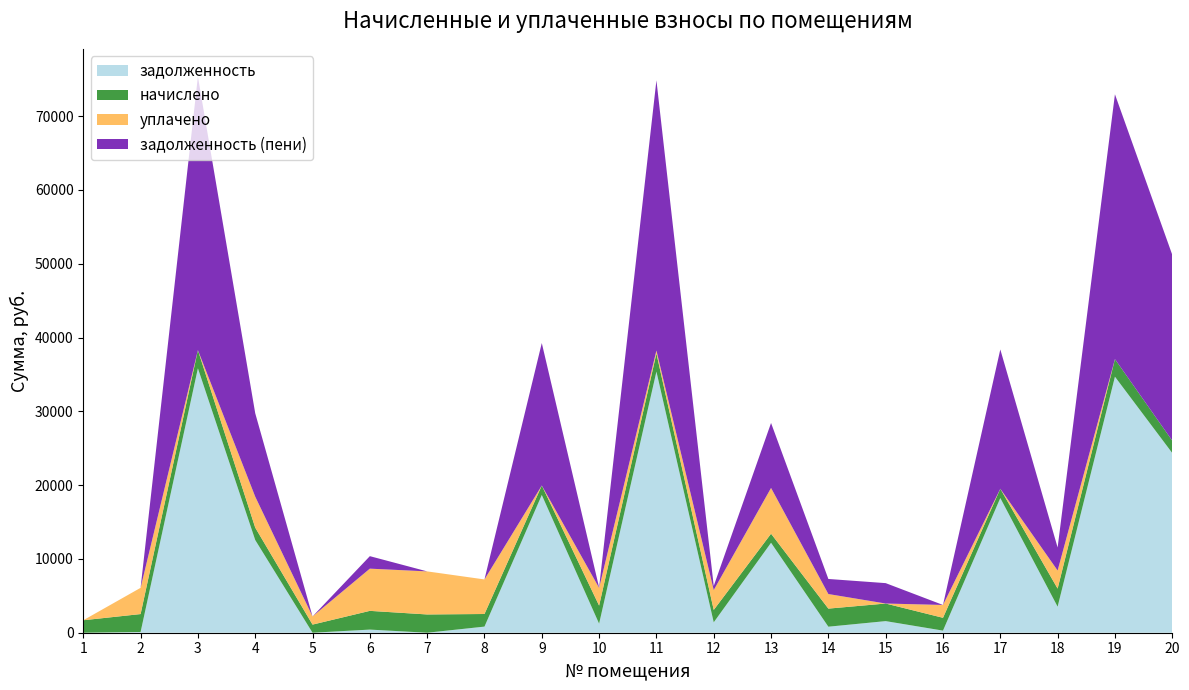

Reading right to left, extract all data points from this chart.

задолженность: 20=24354.5	19=34696.1	18=3529.5	17=18252.9	16=285.6	15=1572.8	14=816.9	13=12190.9	12=1409.9	11=35389.0	10=1226.2	9=18666.6	8=828.5	7=0.0	6=423.3	5=0.0	4=12559.7	3=35833.6	2=95.0	1=0.0
начислено: 20=1673.0	19=2383.4	18=2450.9	17=1253.9	16=1736.9	15=2383.4	14=2450.9	13=1229.0	12=1680.1	11=2458.0	10=2450.9	9=1282.3	8=1708.5	7=2475.7	6=2539.7	5=1101.1	4=1683.7	3=2461.6	2=2433.1	1=1690.7
уплачено: 20=0.0	19=0.0	18=2451.0	17=0.0	16=1740.0	15=0.0	14=1975.0	13=6200.0	12=2690.0	11=393.0	10=2400.0	9=0.0	8=4684.0	7=5837.0	6=5719.9	5=1104.5	4=4200.0	3=0.0	2=3556.8	1=0.0
задолженность (пени): 20=25190.9	19=35887.7	18=3121.0	17=18879.8	16=0.0	15=2764.5	14=2042.3	13=8805.4	12=559.9	11=36618.0	10=51.6	9=19307.7	8=0.0	7=0.0	6=1693.1	5=0.0	4=11301.5	3=37064.4	2=0.0	1=0.0